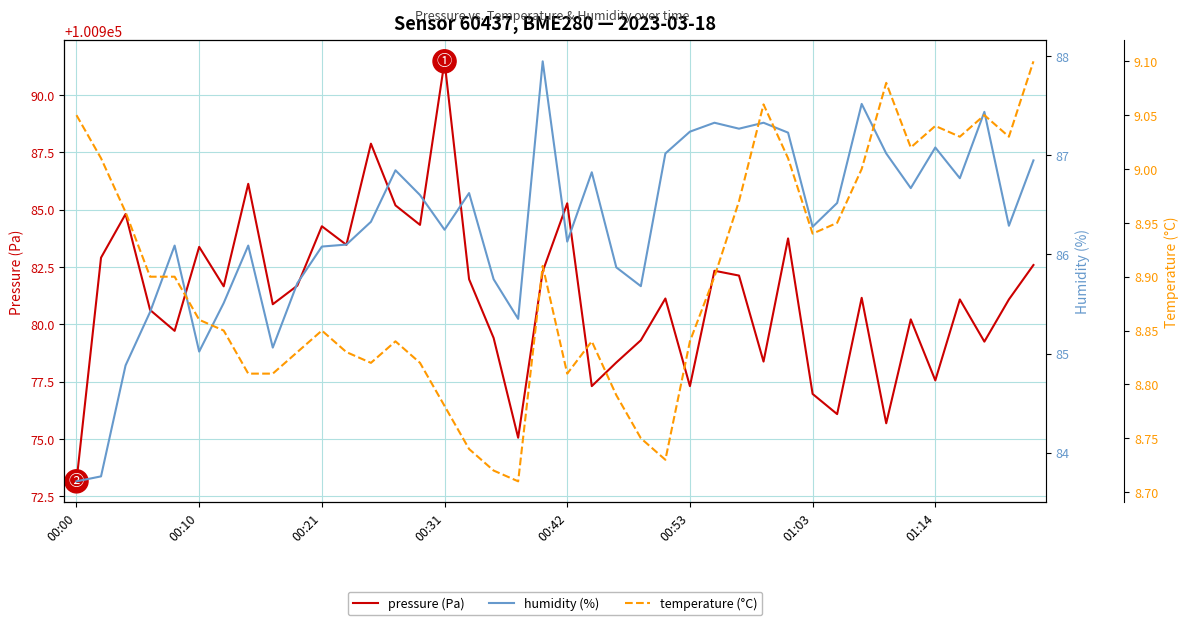

What is the difference between the highest and lowest values at 12?

100979.1